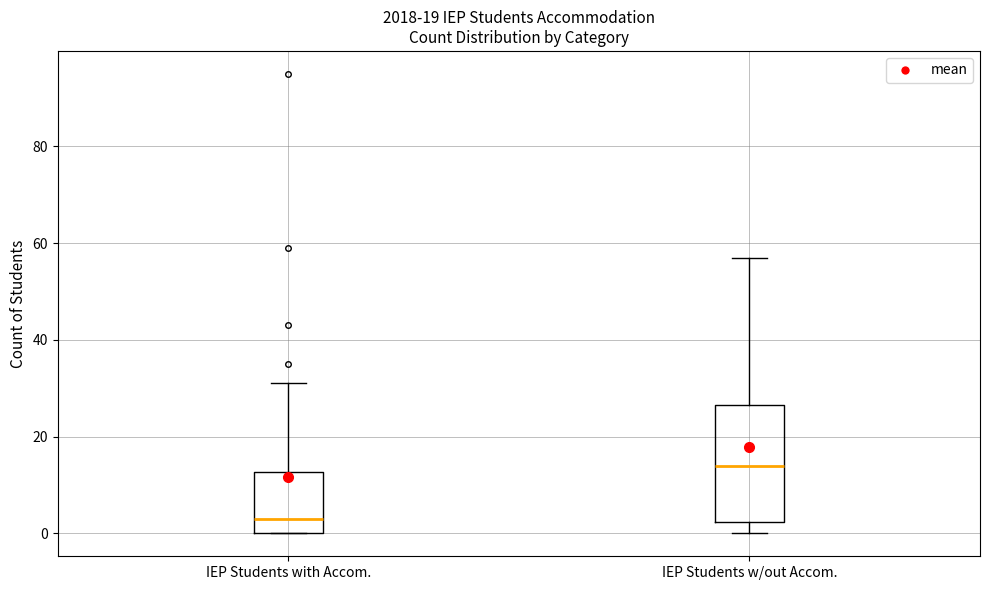

Reading left to right, transcribe this box plot: for each box, give where its median line is, the range the box spans, and where its two whiskers end, as read against the y-axis. The values are not printed on the chart, so give them approximately, as read against the axis.

IEP Students with Accom.: median 4, box 0 to 12, whiskers 0 to 32
IEP Students w/out Accom.: median 14, box 2 to 26, whiskers 0 to 58